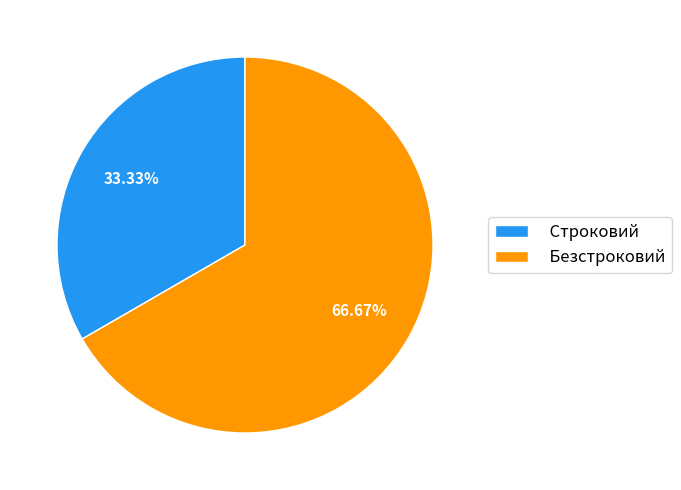

Between Строковий and Безстроковий, which is larger?

Безстроковий